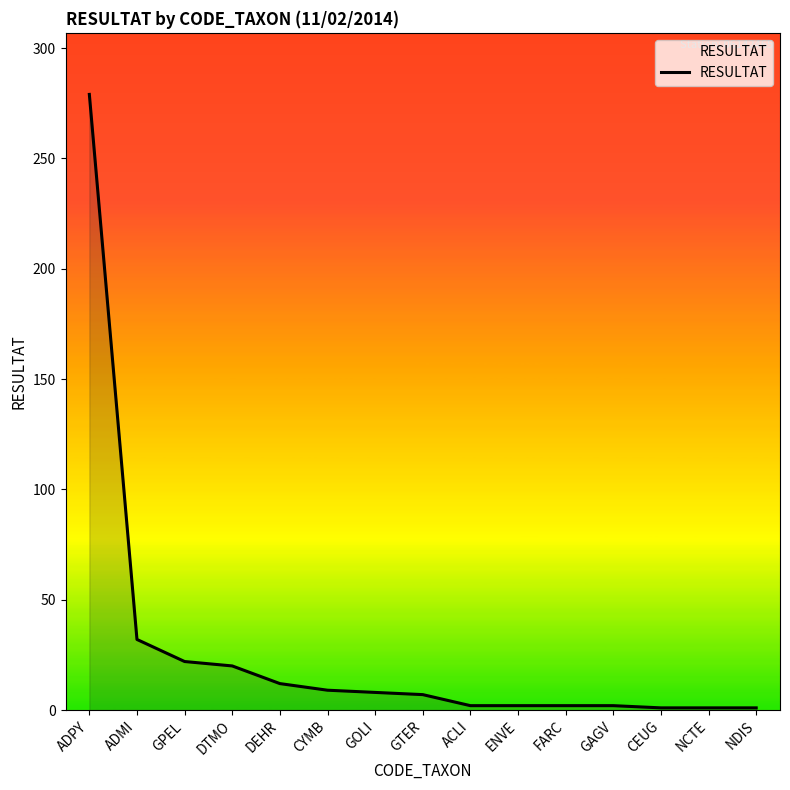

Between NCTE and GTER, which is larger?

GTER